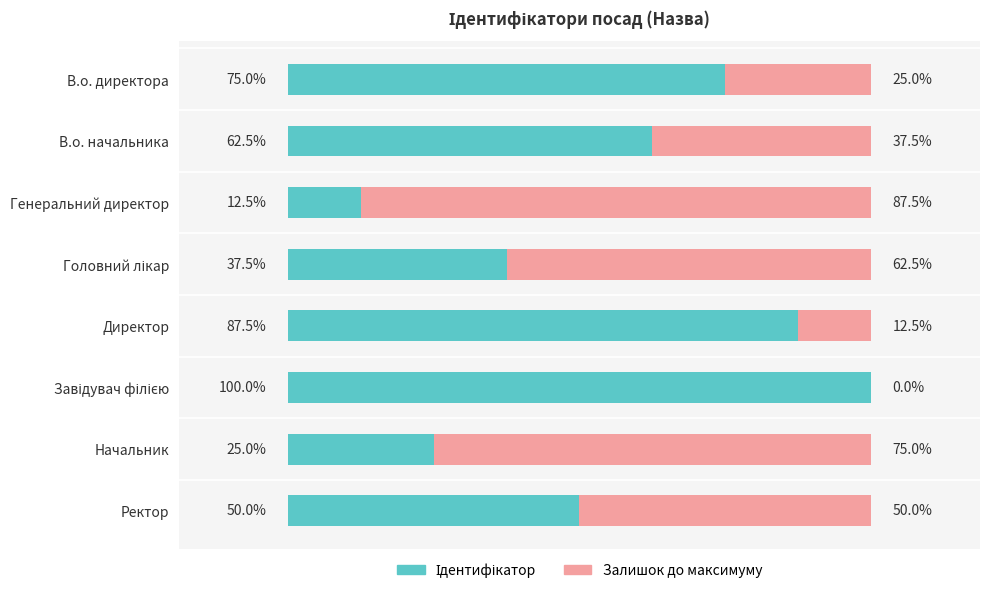

Which series has the largest total across all categories?

Ідентифікатор